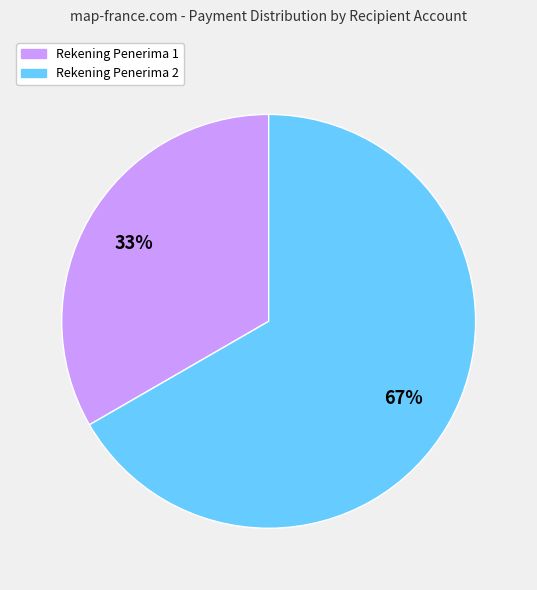

Which category has the biggest portion of the pie?

Rekening Penerima 2